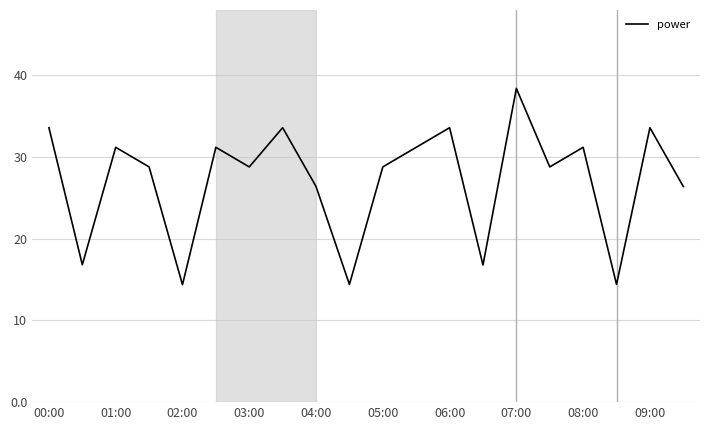

What is the smallest value displayed?

14.4